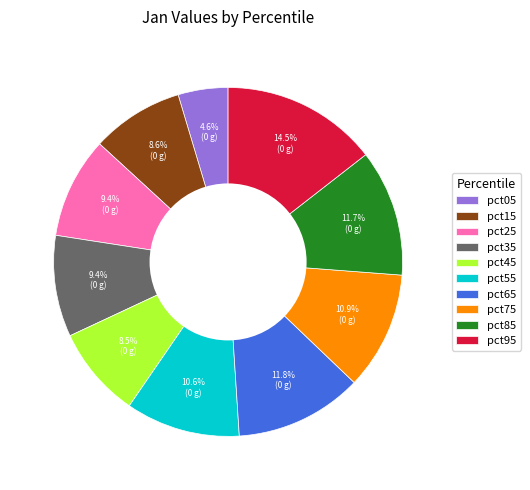

Is the sum of pct95 and pct15 greater than half?

No